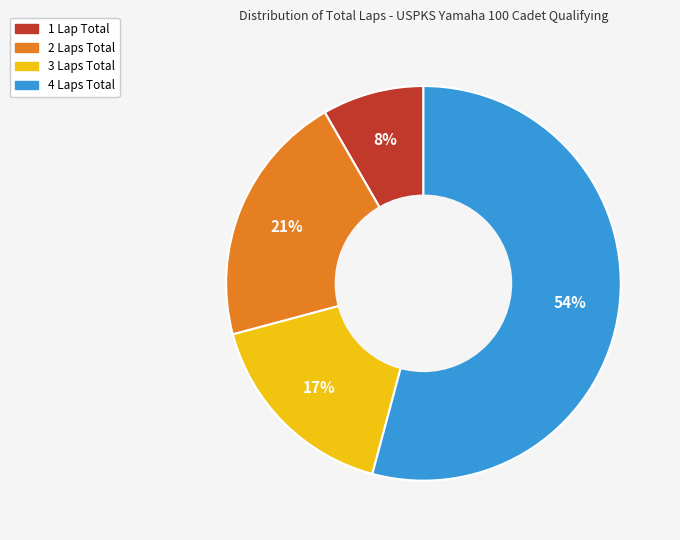

Which category has the biggest portion of the pie?

4 Laps Total